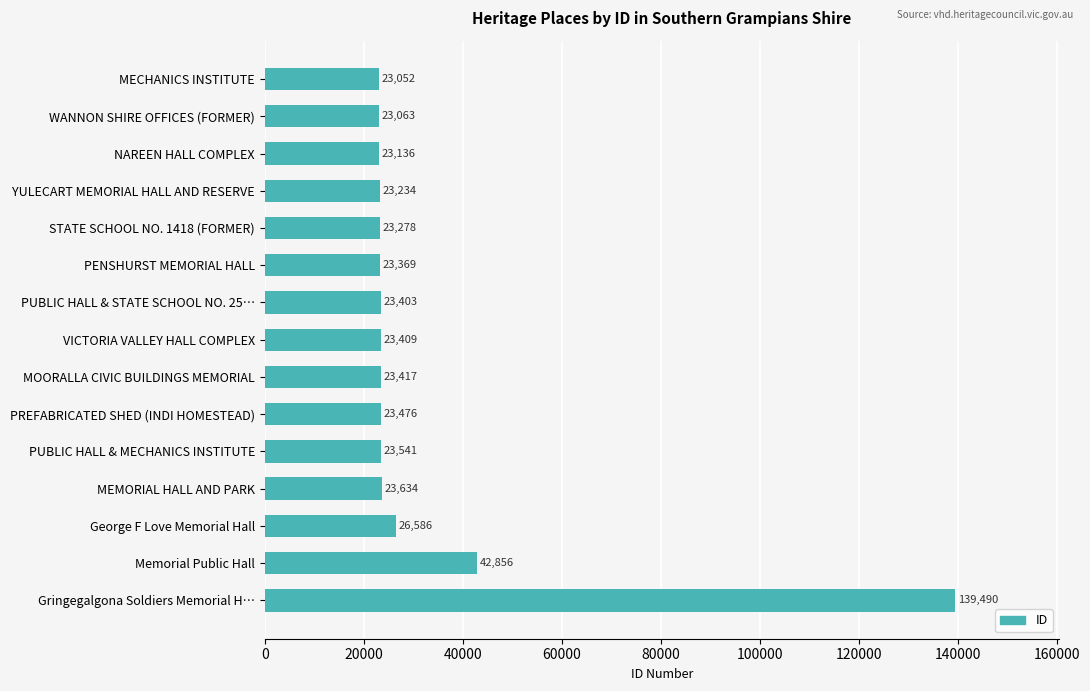

How many series are shown in this chart?

1